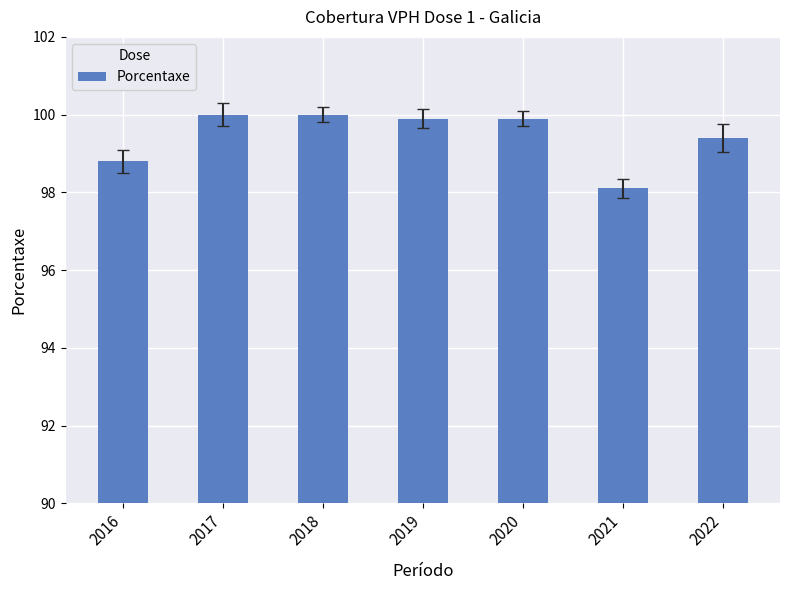

At which label is the value closest to 99?

2016